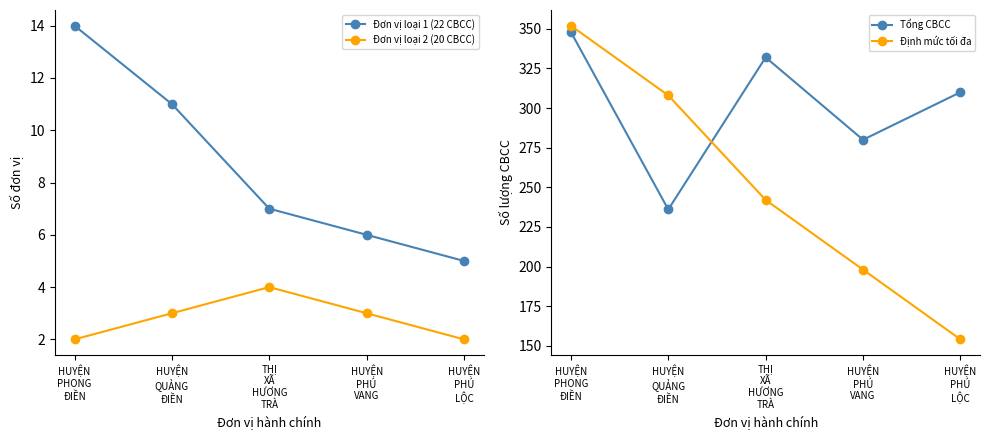

Rank the series at HUYỆN
PHONG
ĐIỀN from lowest to highest value.

Đơn vị loại 2 (20 CBCC), Đơn vị loại 1 (22 CBCC), Tổng CBCC, Định mức tối đa